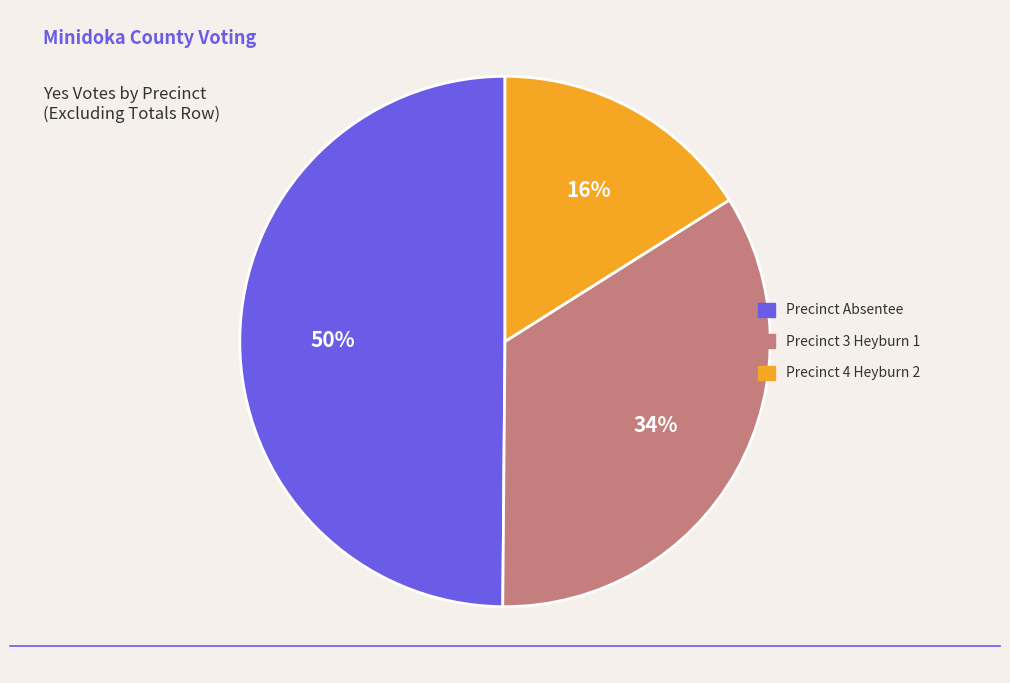

Does Precinct Absentee represent more than half of the total?

No